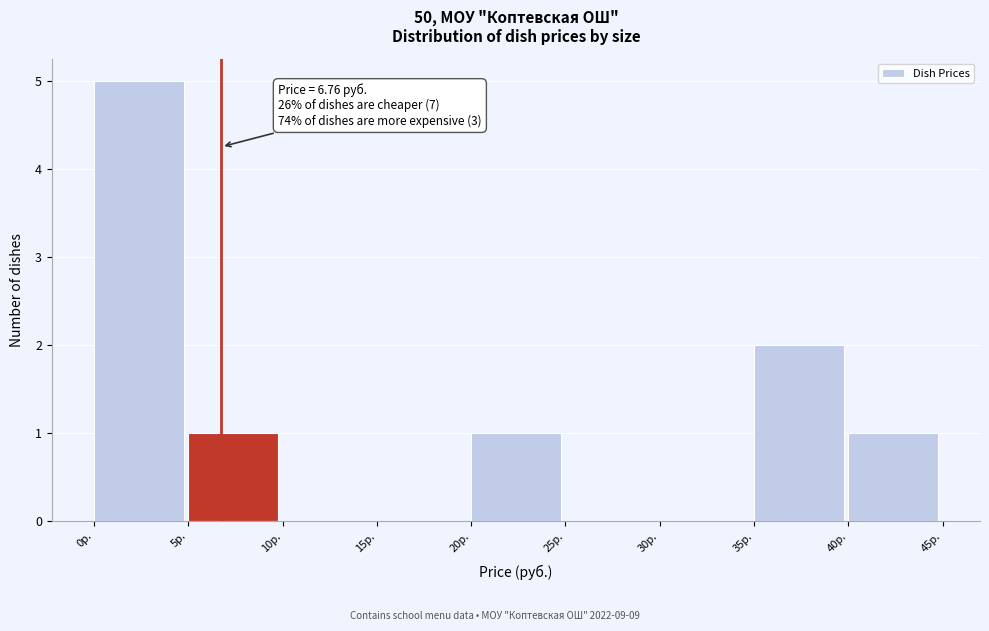

Over which range of the x-axis is the bar tallest?

0 to 5